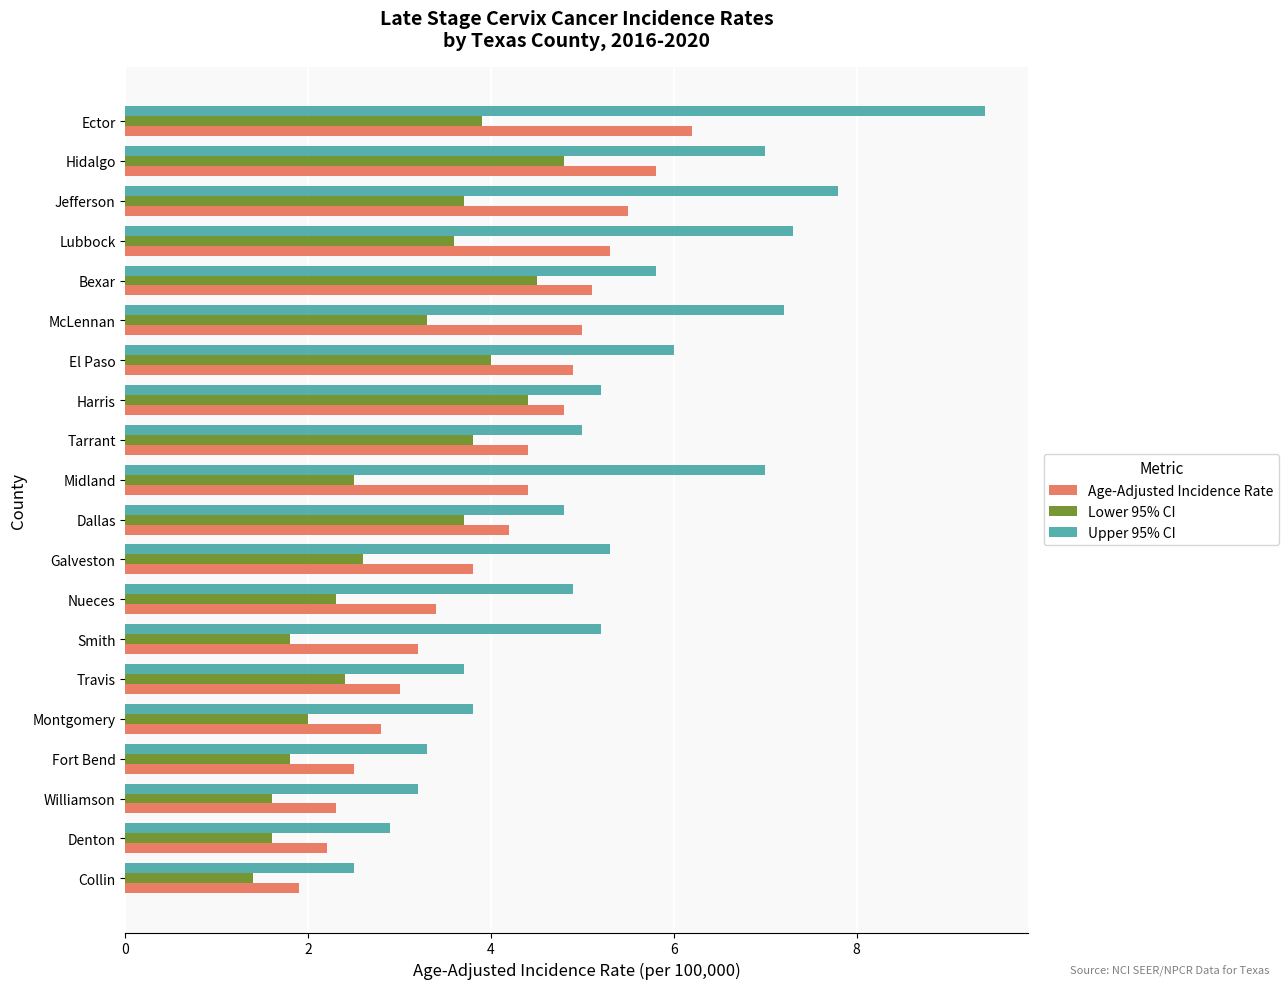

Rank the series by their average value, from lowest to highest.

Lower 95% CI, Age-Adjusted Incidence Rate, Upper 95% CI